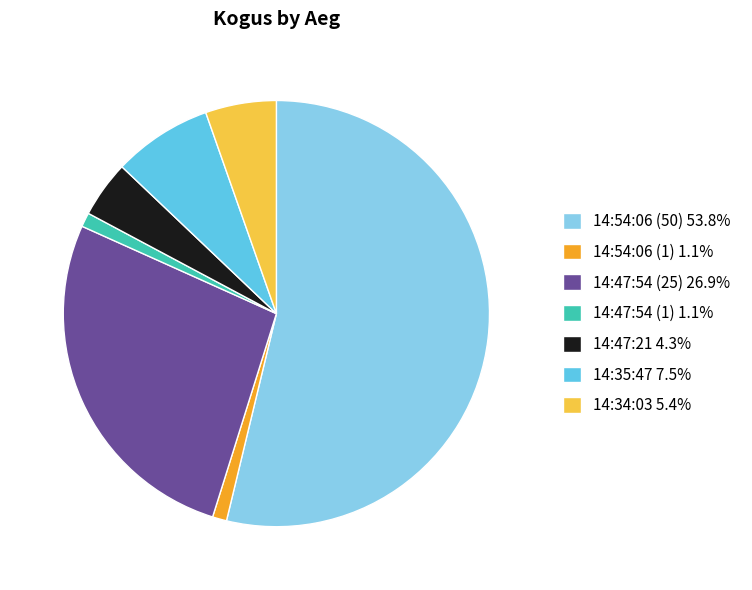

Does 14:54:06 (1) 1.1% represent more than half of the total?

No